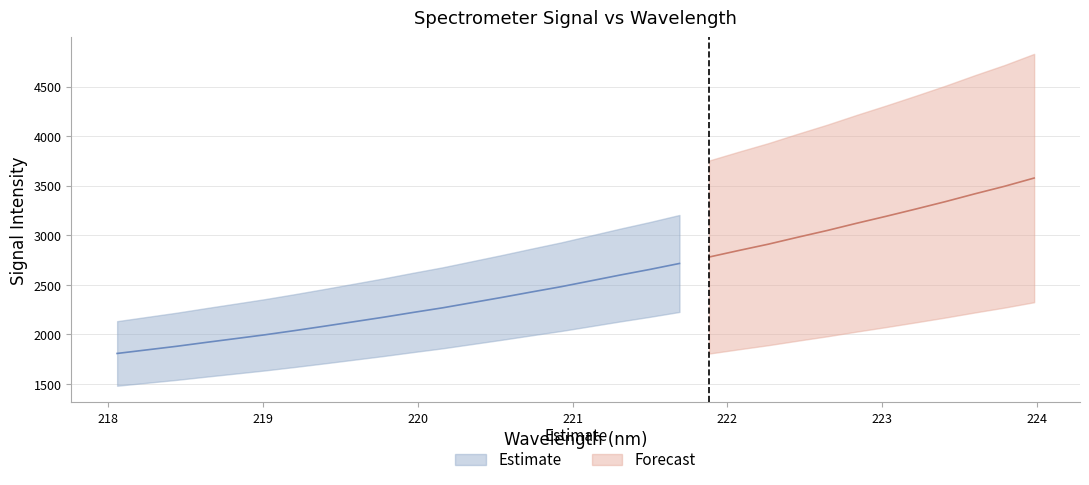

What is the difference between the second highest and minimum values in the y series?

1685.7